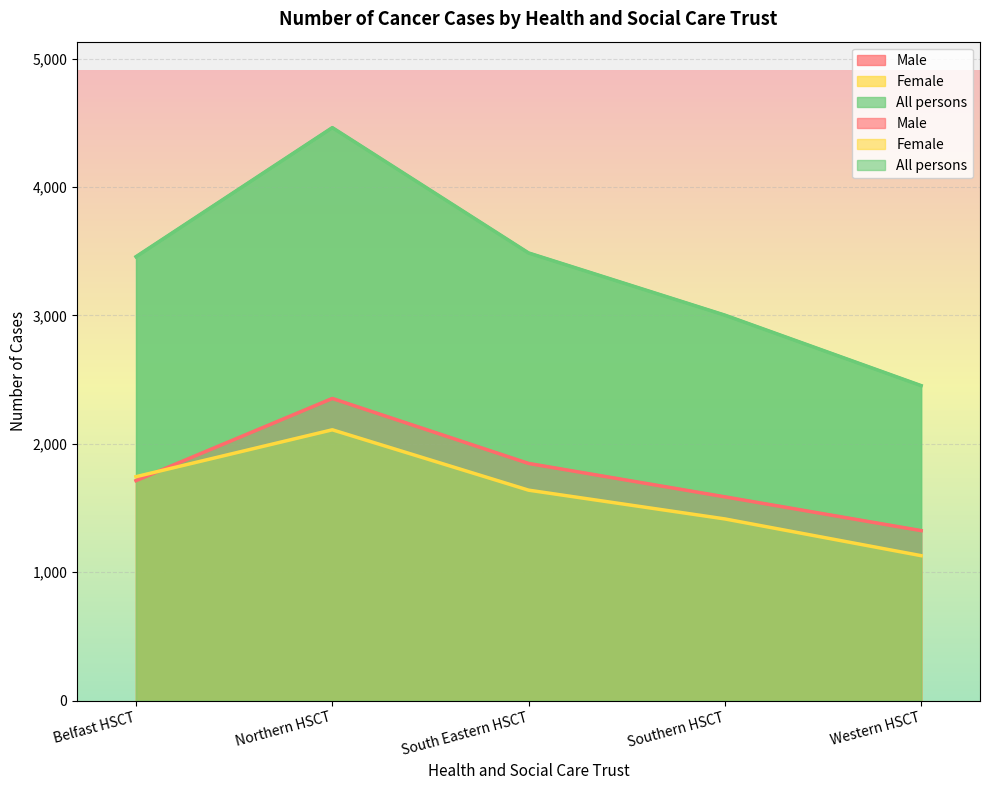

True or false: All persons has a value of 3002 at Southern HSCT.

True